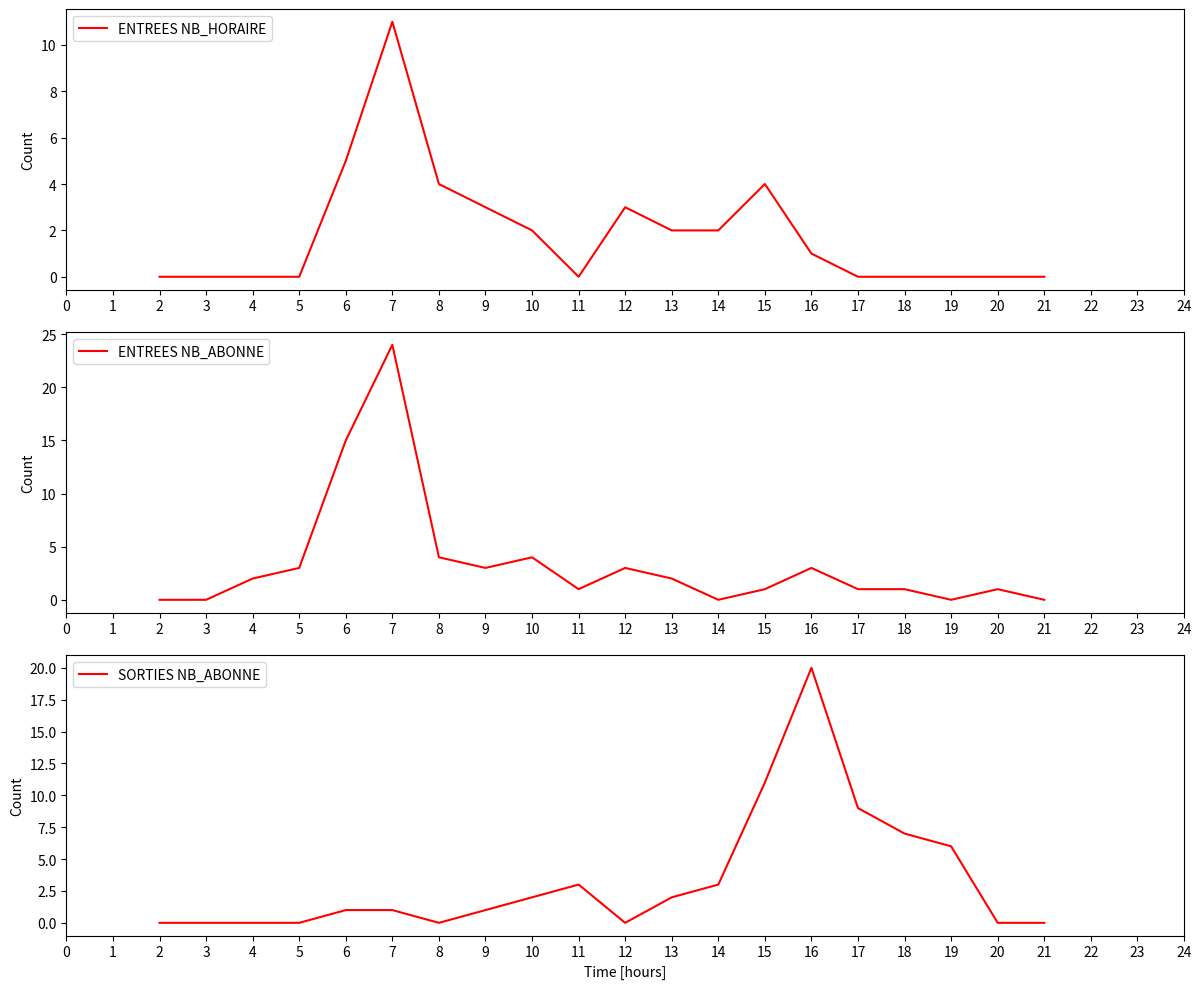

Which category has the highest value in the ENTREES NB_HORAIRE series?

7